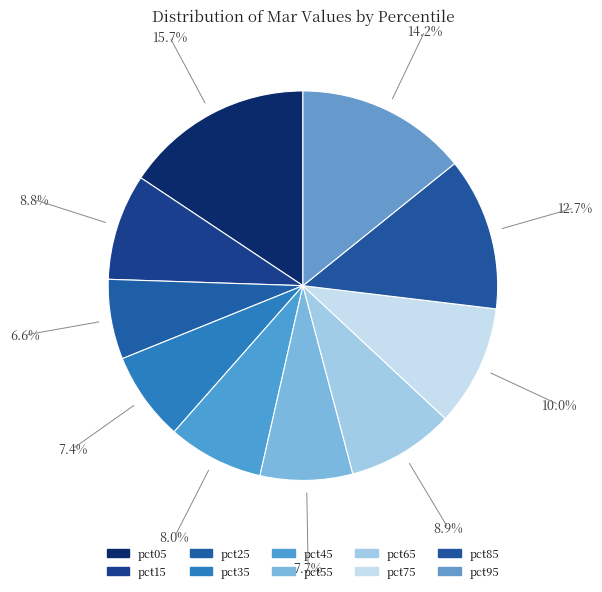

Does any single category account for the majority?

No